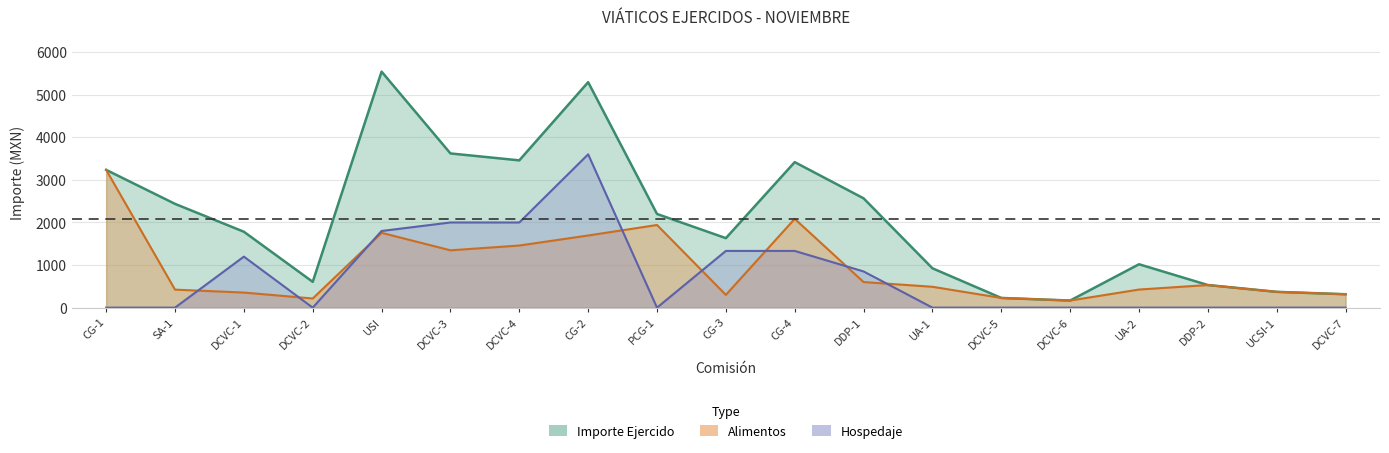

At how many categories does at least one series exceed 898?

13